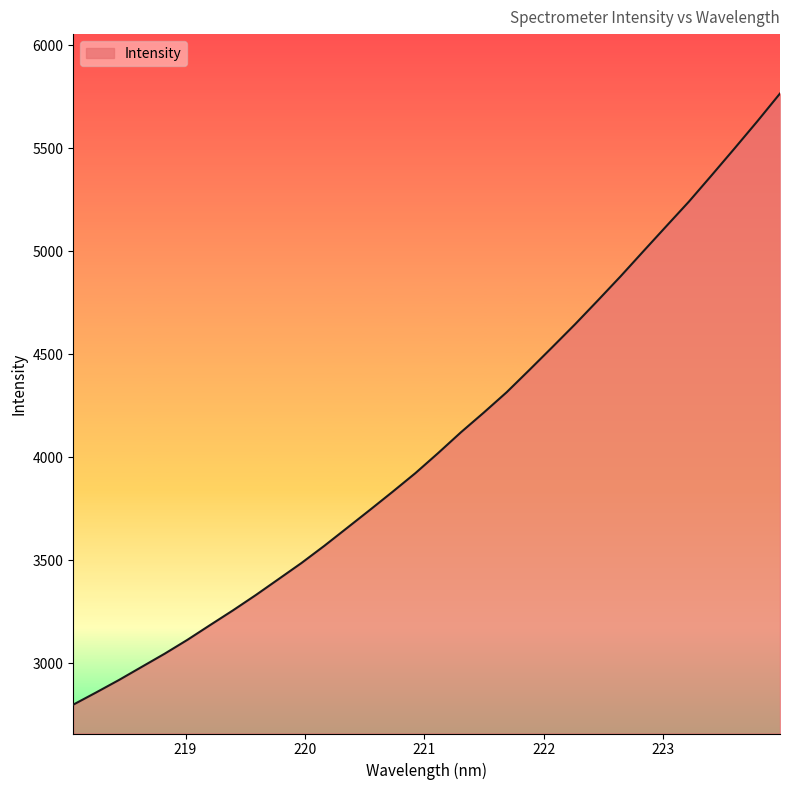

What is the difference between the maximum and minimum values?

2964.8